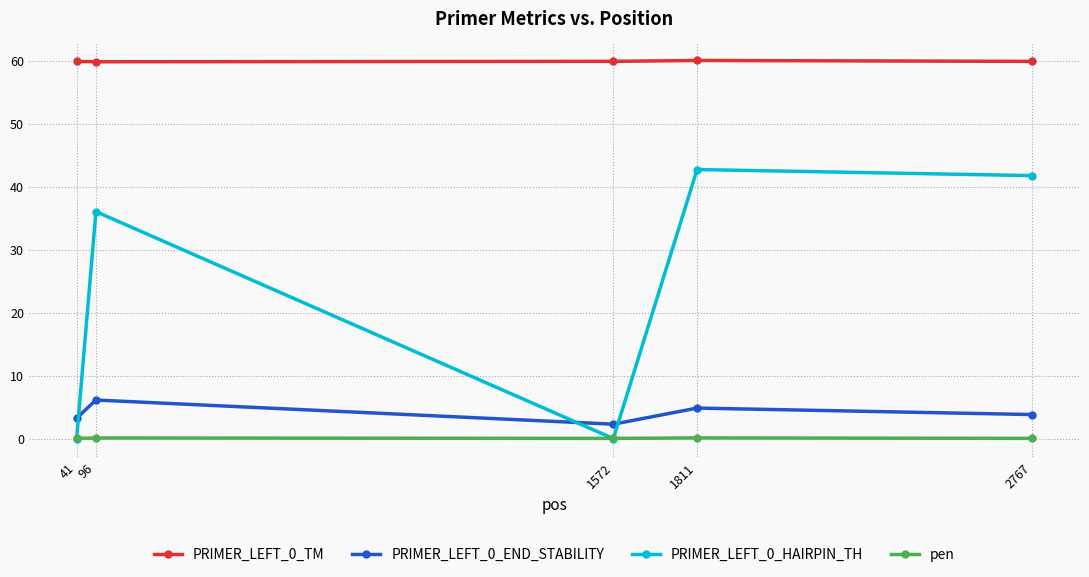

Is the value of PRIMER_LEFT_0_TM at 2767 greater than the value of PRIMER_LEFT_0_END_STABILITY at 1811?

Yes